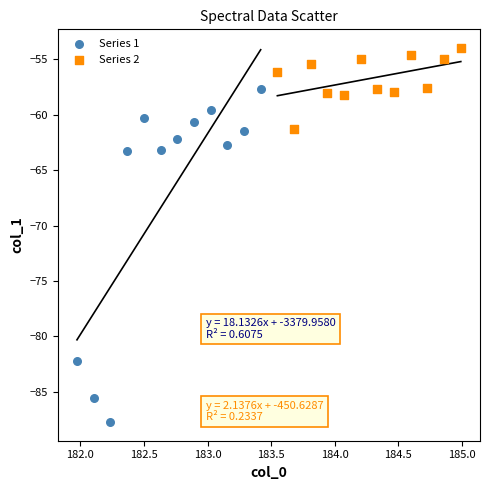

Which series reaches the minimum Y coordinate?

Series 1